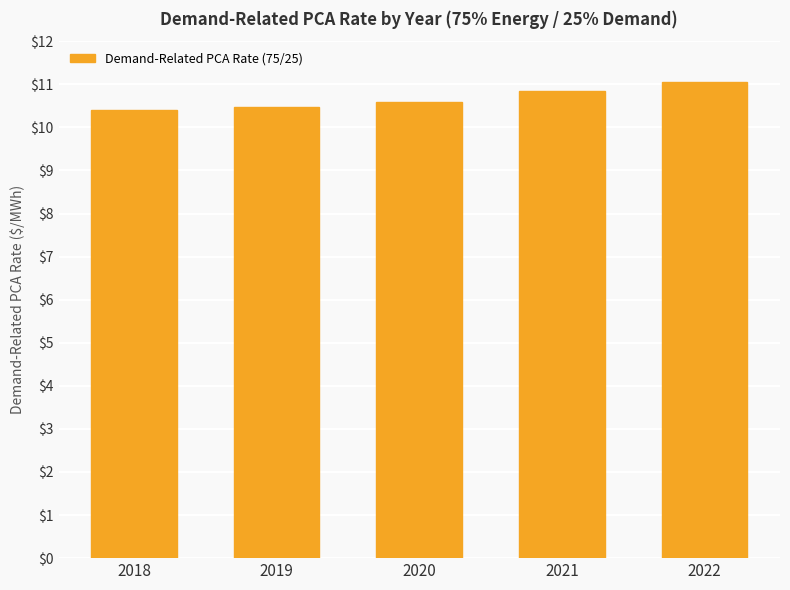

At which category does the chart reach its peak across all series?

2022